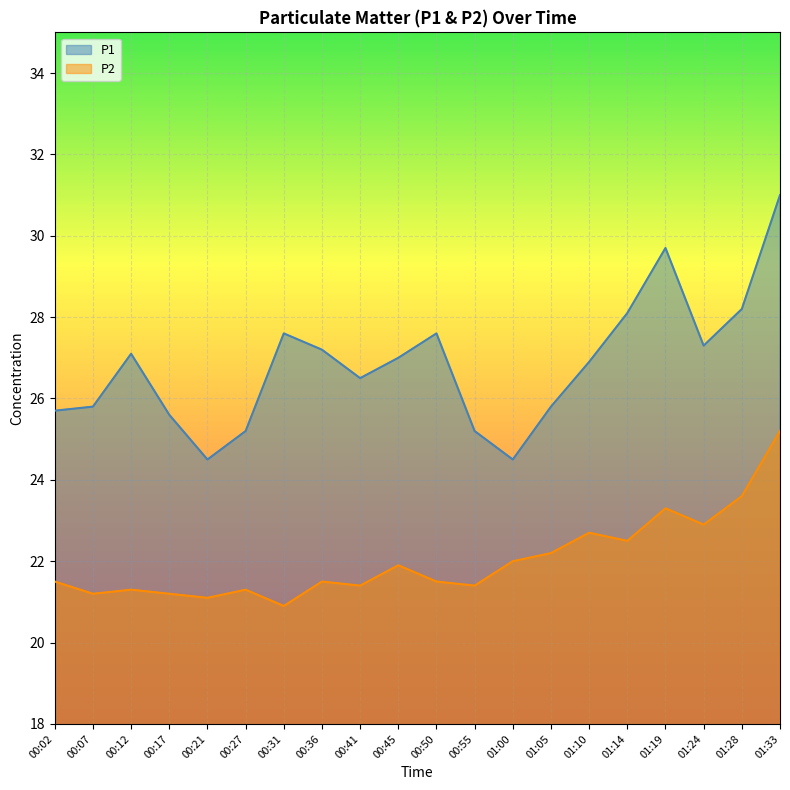

Is the value of P2 at 00:12 greater than the value of P1 at 00:17?

No